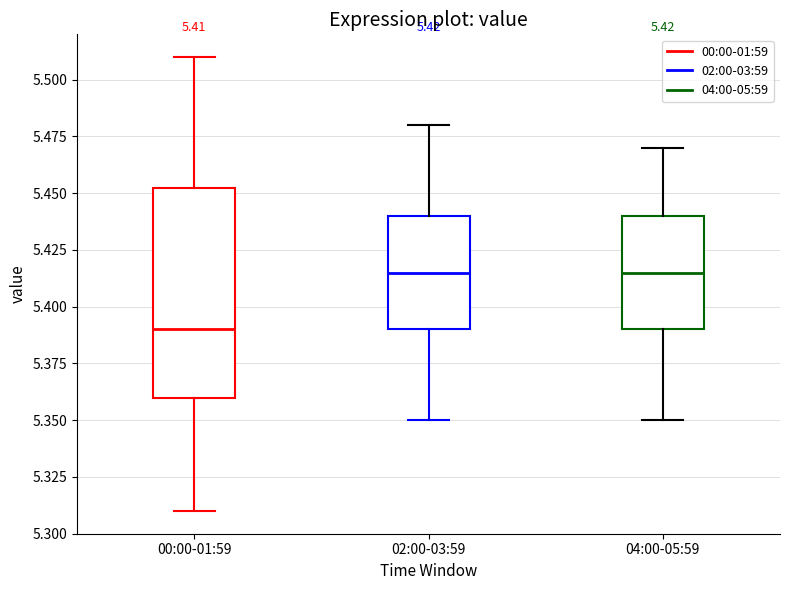

Which box has the lowest median line?

00:00-01:59